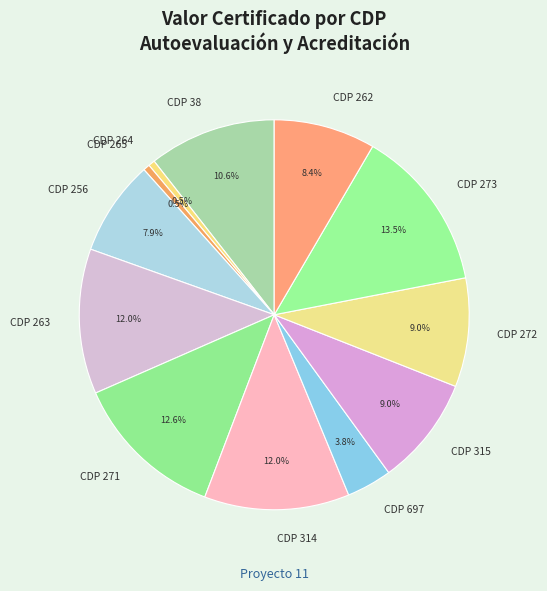

To the nearest percent, what is the difference between the largest and smallest slice percentages?

13%